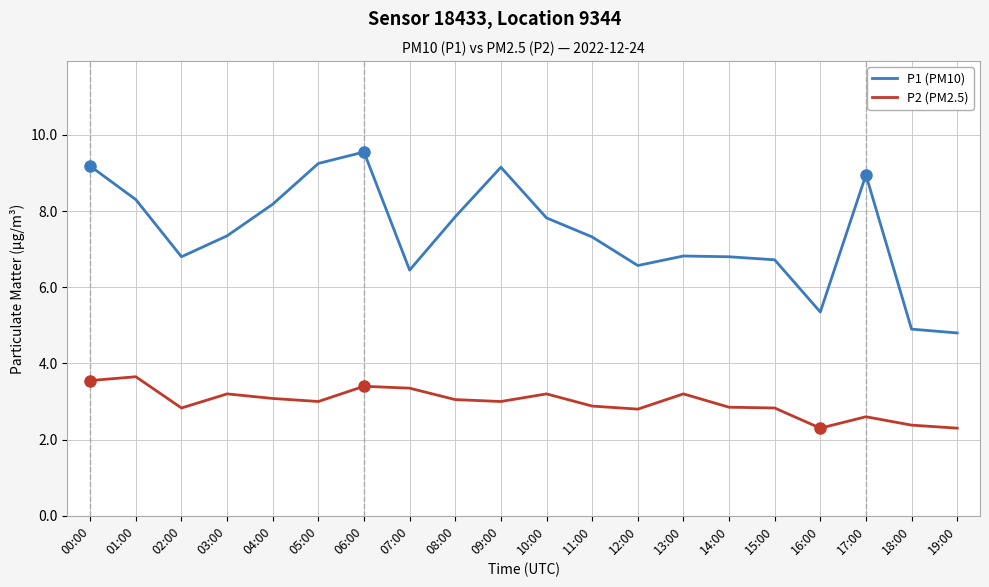

True or false: P1 (PM10) and P2 (PM2.5) intersect in this chart.

False